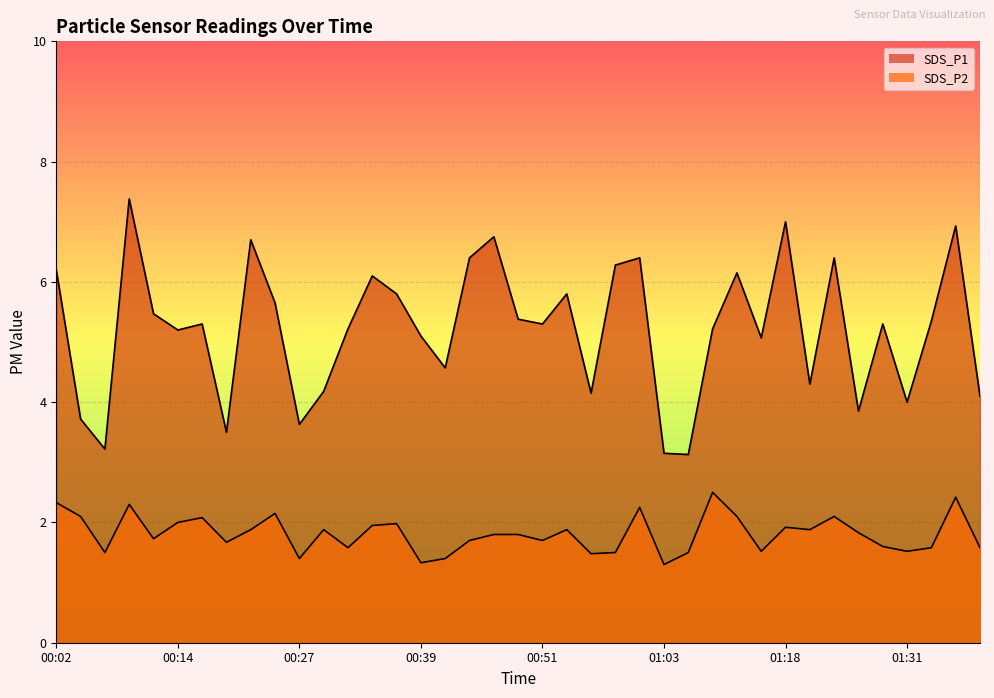

How many values in the SDS_P1 line series are below 5?

13